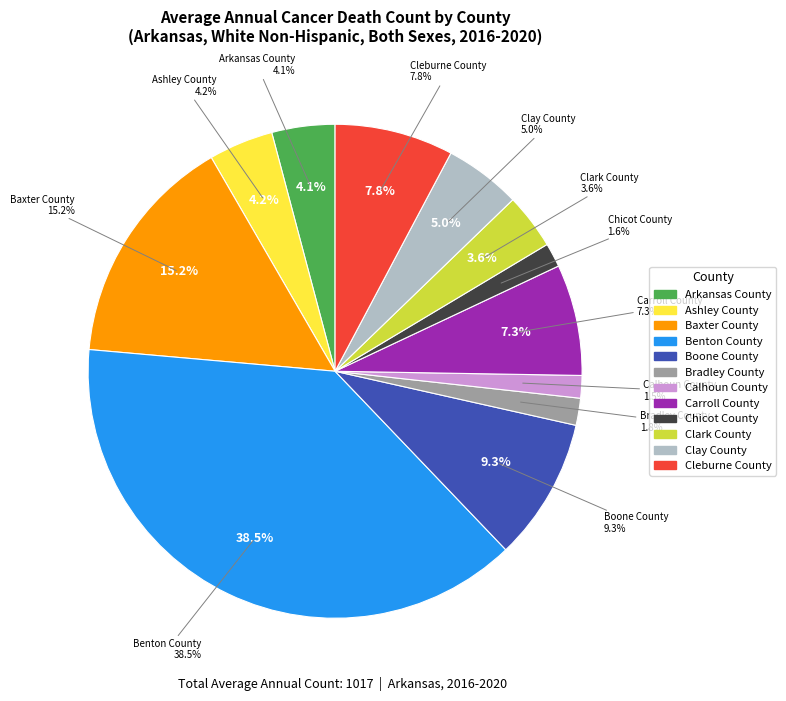

Rank the categories by value from highest to lowest.

Benton County, Baxter County, Boone County, Cleburne County, Carroll County, Clay County, Ashley County, Arkansas County, Clark County, Bradley County, Chicot County, Calhoun County